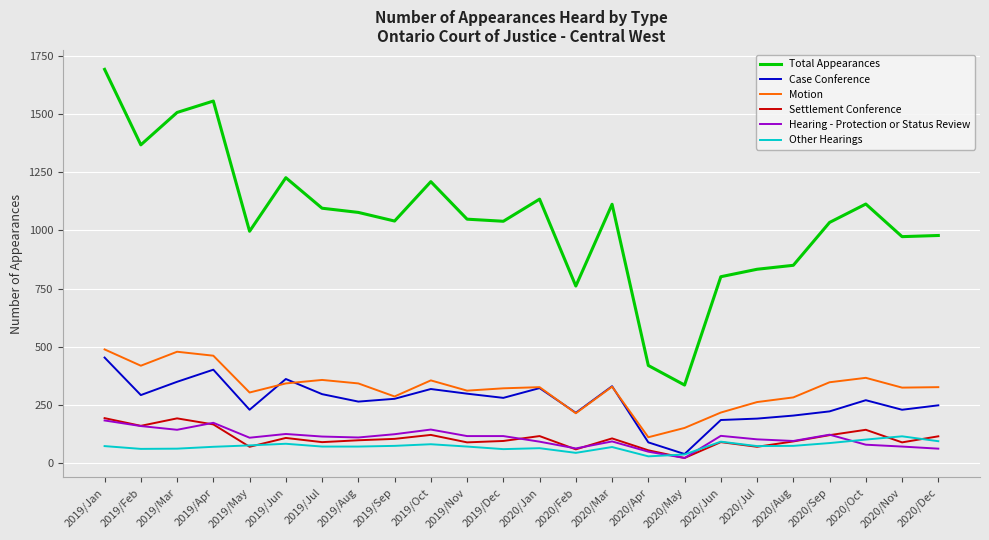

At which category does Case Conference reach its first local peak?

2019/Apr